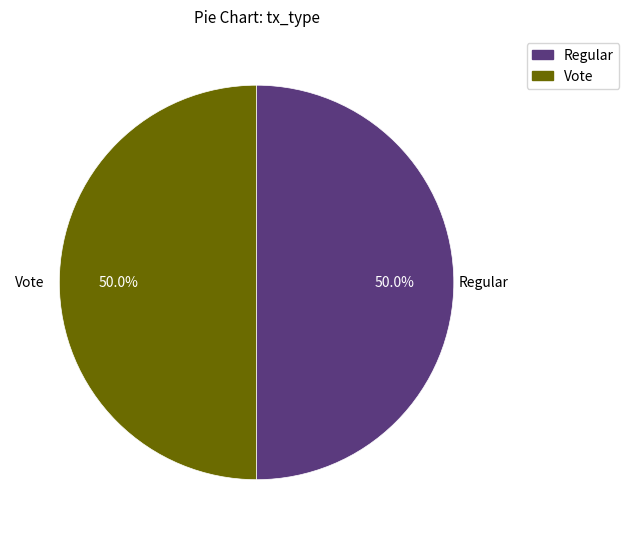

How much of the chart is everything except Regular?

50.0%